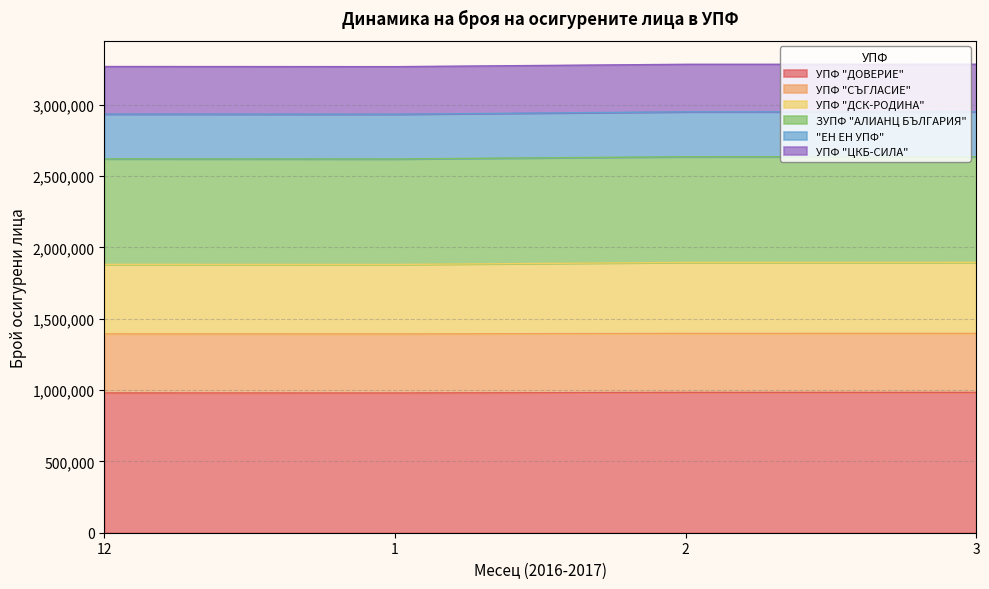

True or false: ЗУПФ "АЛИАНЦ БЪЛГАРИЯ" and УПФ "ДСК-РОДИНА" intersect in this chart.

False